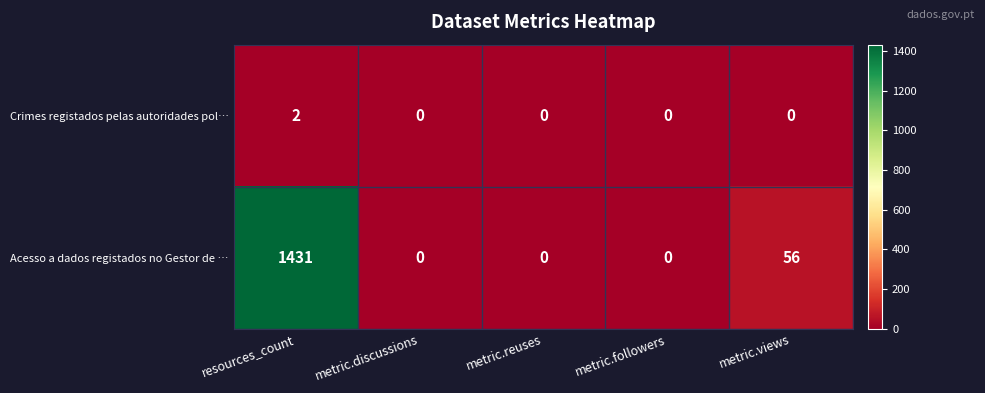

How many values in Crimes registados pelas autoridades pol… are above zero?

1